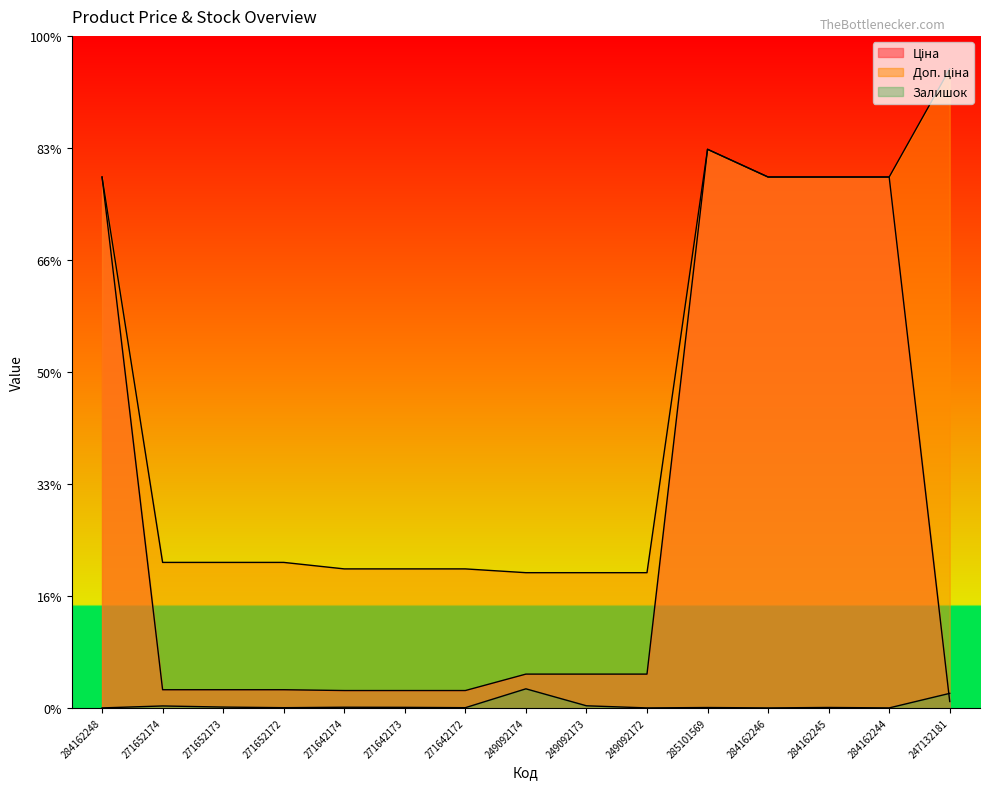

The value of Доп. ціна at 284162244 is 2429.4. True or false?

False